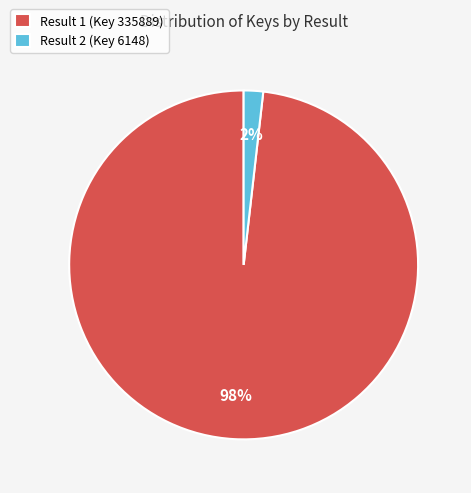

Is Result 2 (Key 6148) the majority of the pie?

No